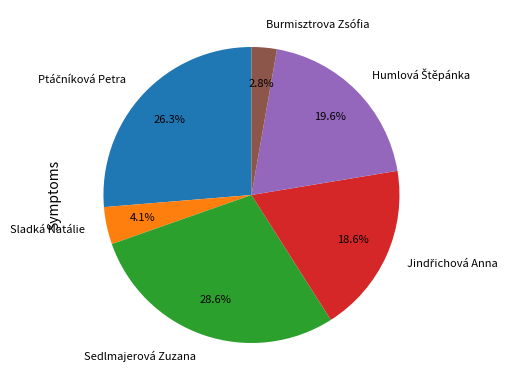

How many segments does this pie chart have?

6